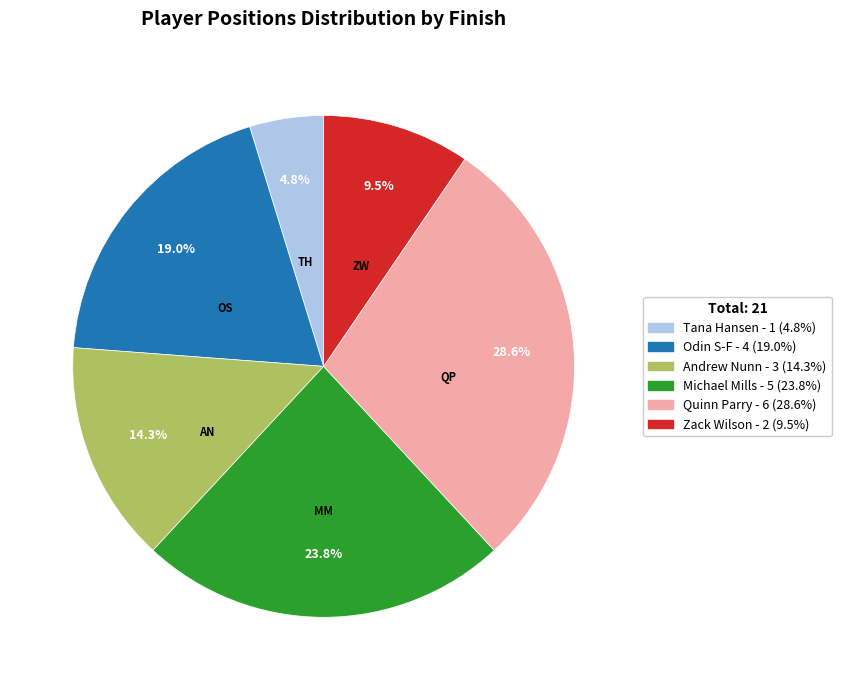

How many slices are in this pie chart?

6